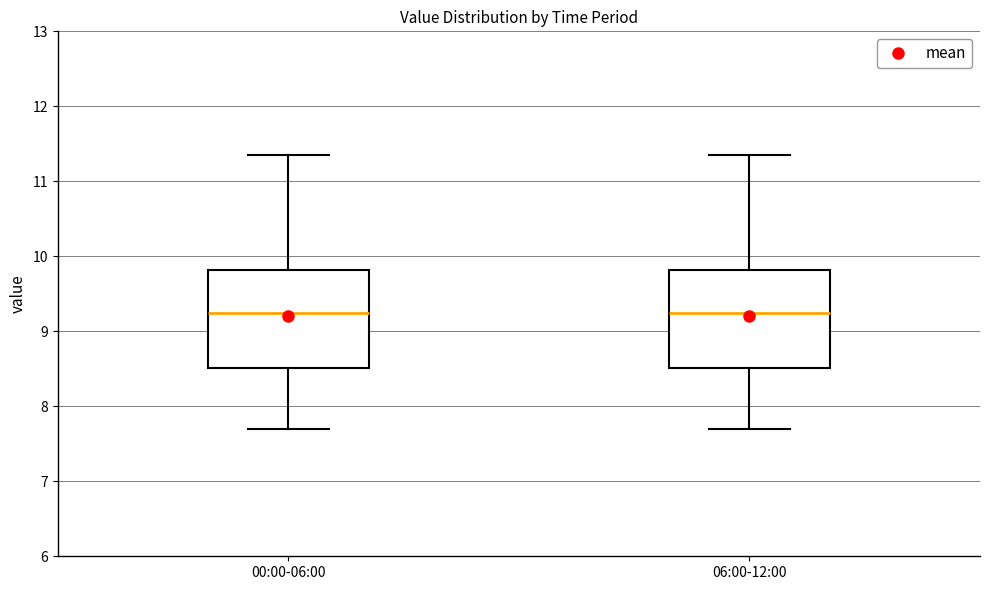

Reading left to right, transcribe this box plot: for each box, give where its median line is, the range the box spans, and where its two whiskers end, as read against the y-axis. The values are not printed on the chart, so give them approximately, as read against the axis.

00:00-06:00: median 9.2, box 8.5 to 9.8, whiskers 7.7 to 11.4
06:00-12:00: median 9.2, box 8.5 to 9.8, whiskers 7.7 to 11.4